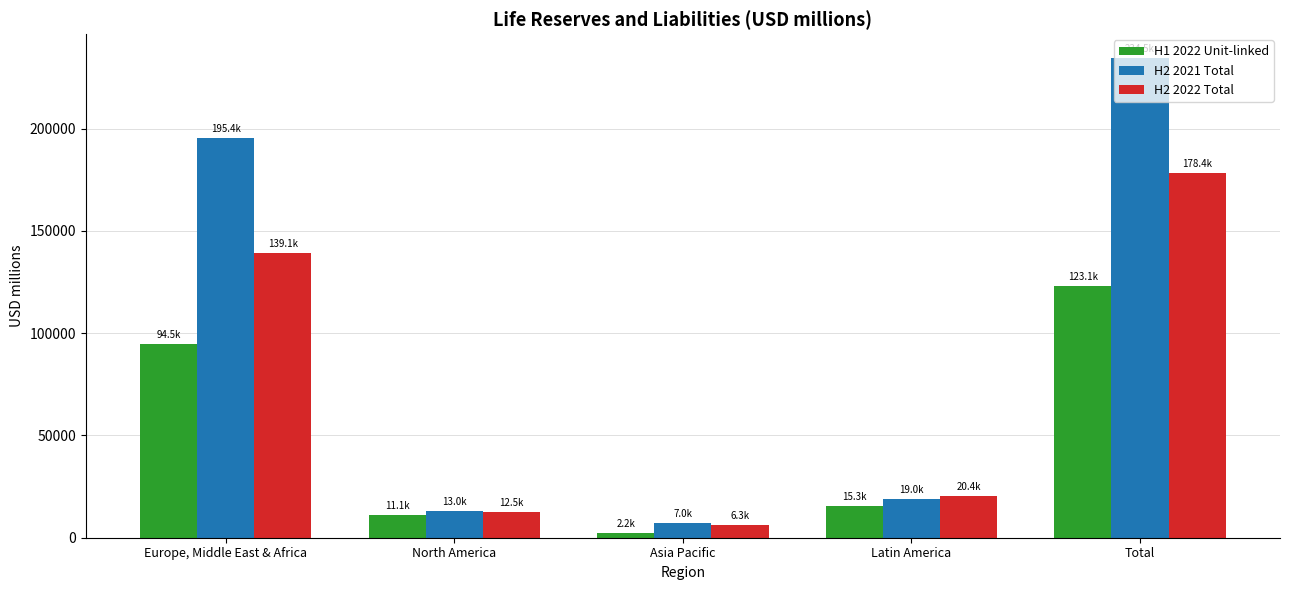

At which label does H2 2021 Total reach its peak?

Total